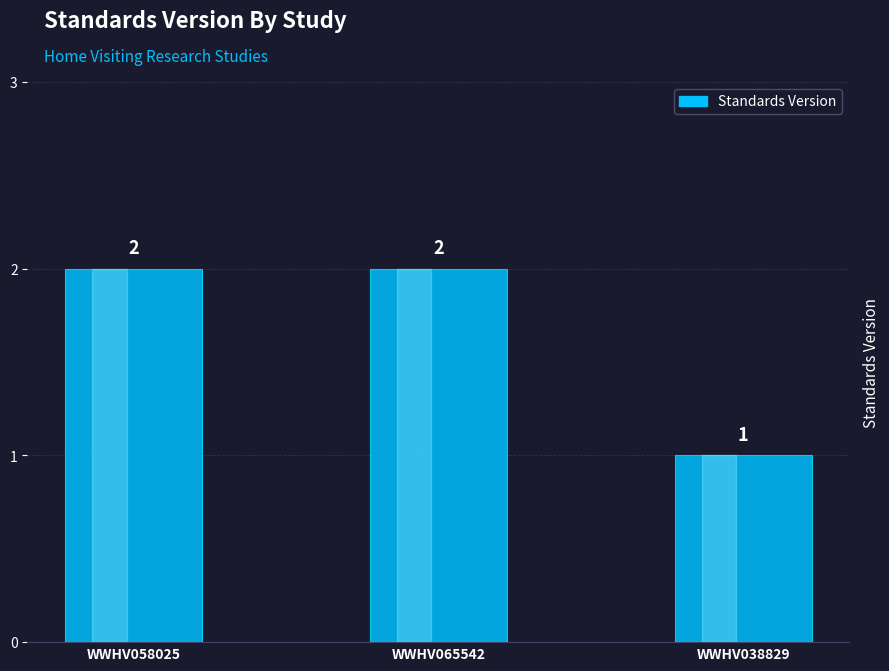

What is the ratio of the value at WWHV065542 to the value at WWHV058025?

1.0